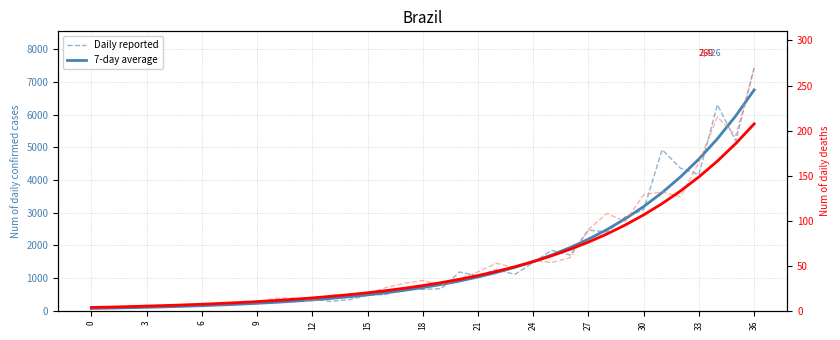

Is the value of 7-day average at 17 greater than the value of Daily reported (deaths) at 34?

Yes